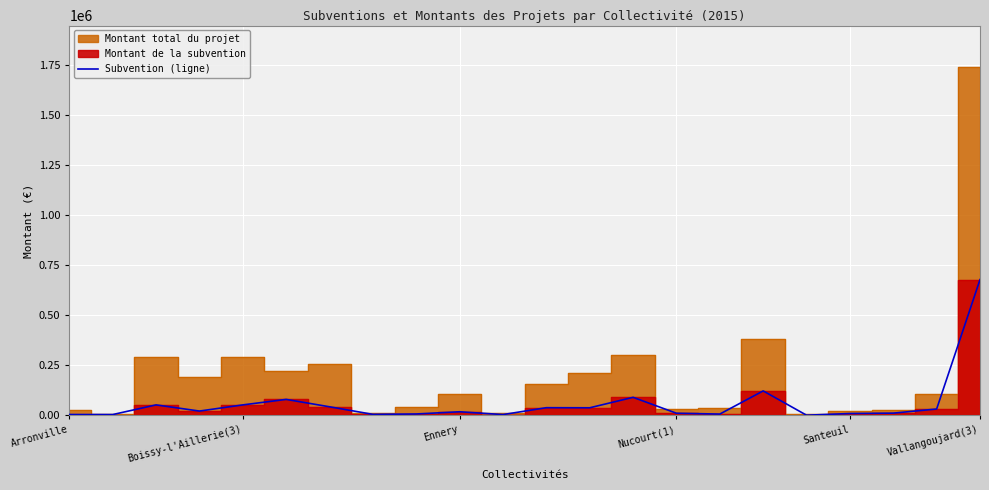

Reading left to right, transcribe all the data shown in this chart.

4191.0	3937.0	52205.0	21420.0	52205.4	79686.0	42750.0	4873.0	6893.6	17868.5	3840.0	38250.0	37800.0	90000.0	10500.0	6391.0	122051.0	748.0	9174.0	11044.0	31639.0	678073.8